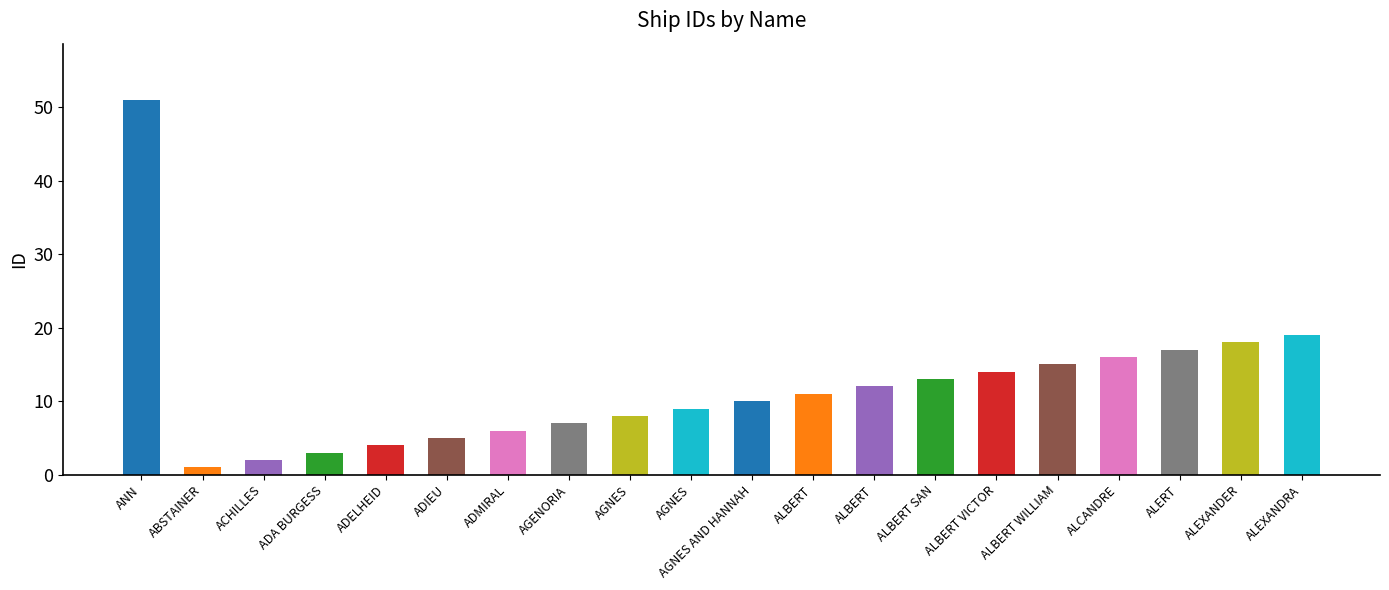

The value at ALEXANDRA is 13. True or false?

False